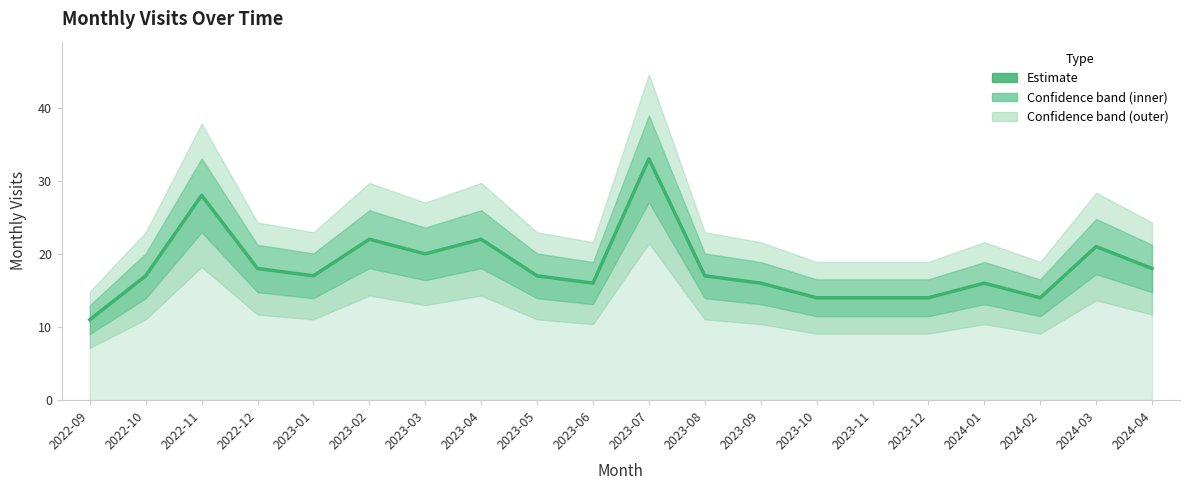

True or false: there are more than 0 points higher than both neighbors.

True